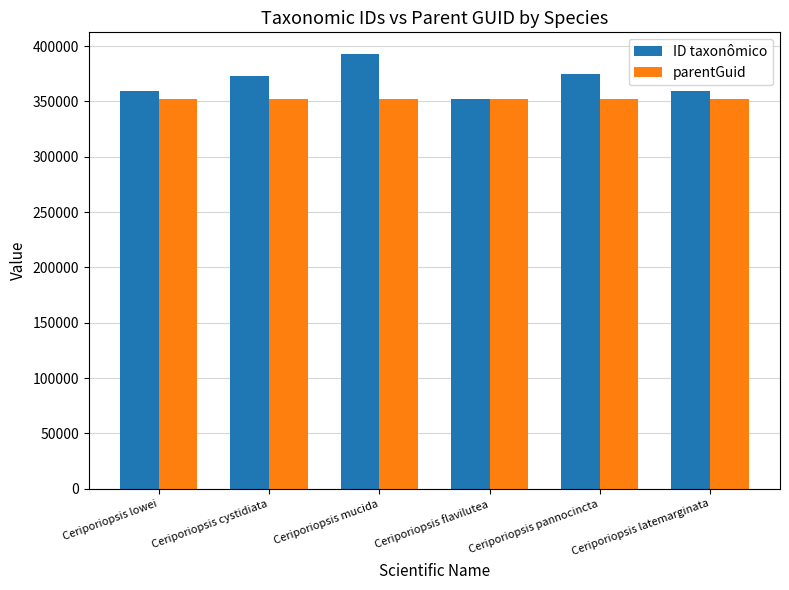

Which series changed the most between Ceriporiopsis cystidiata and Ceriporiopsis latemarginata?

ID taxonômico